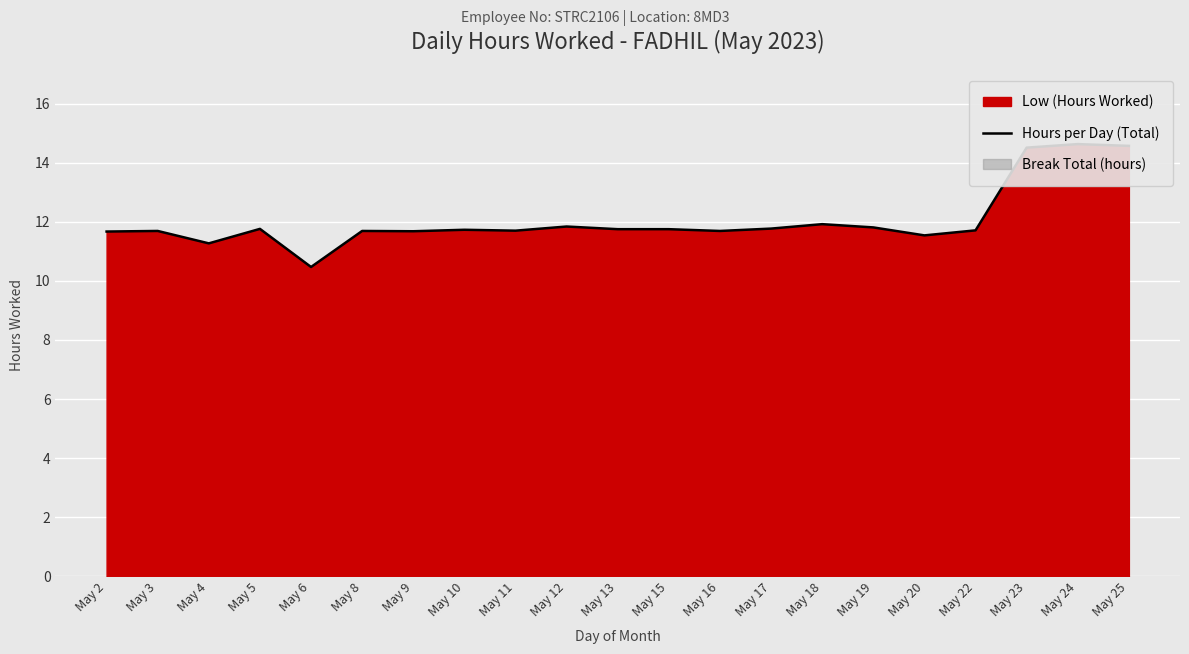

Rank the categories by value from highest to lowest.

May 24, May 25, May 23, May 18, May 12, May 19, May 17, May 5, May 13, May 15, May 10, May 22, May 11, May 3, May 8, May 16, May 9, May 2, May 20, May 4, May 6